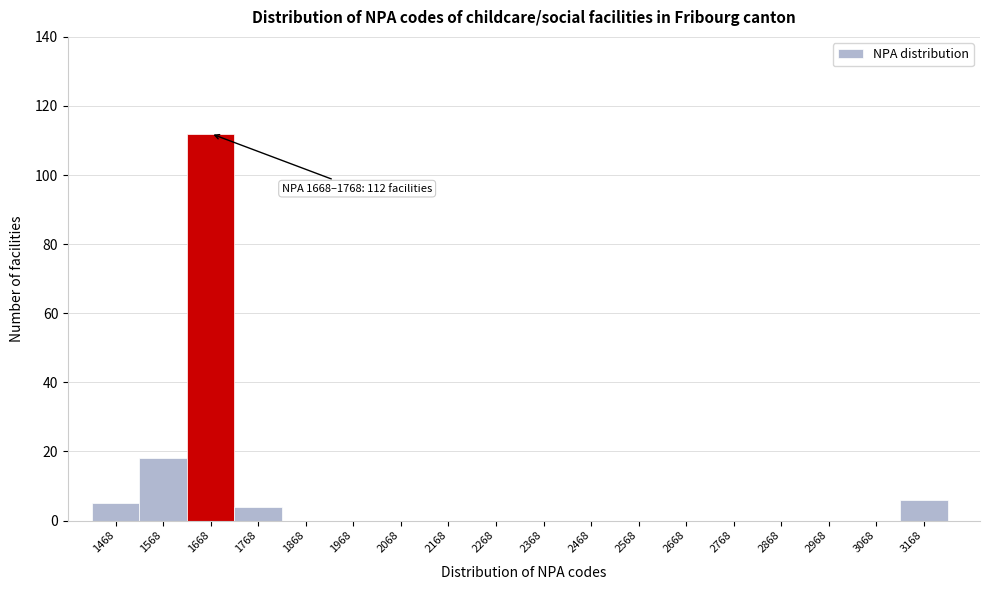

Reading left to right, transcribe all the data shown in this chart.

1468=5	1568=18	1668=112	1768=4	1868=0	1968=0	2068=0	2168=0	2268=0	2368=0	2468=0	2568=0	2668=0	2768=0	2868=0	2968=0	3068=0	3168=6